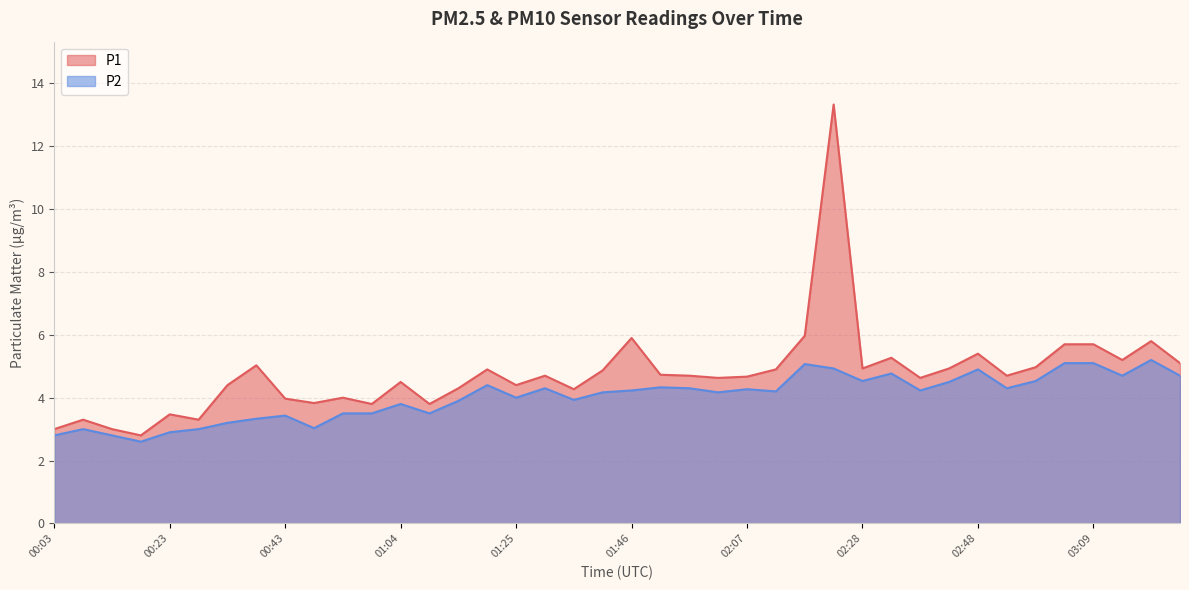

Reading right to left, extract all data points from this chart.

P1: 5.1	5.8	5.2	5.7	5.7	5.0	4.7	5.4	4.9	4.6	5.3	4.9	13.3	6.0	4.9	4.7	4.6	4.7	4.7	5.9	4.9	4.3	4.7	4.4	4.9	4.3	3.8	4.5	3.8	4.0	3.8	4.0	5.0	4.4	3.3	3.5	2.8	3.0	3.3	3.0
P2: 4.7	5.2	4.7	5.1	5.1	4.5	4.3	4.9	4.5	4.2	4.8	4.5	4.9	5.1	4.2	4.3	4.2	4.3	4.3	4.2	4.2	3.9	4.3	4.0	4.4	3.9	3.5	3.8	3.5	3.5	3.0	3.4	3.3	3.2	3.0	2.9	2.6	2.8	3.0	2.8